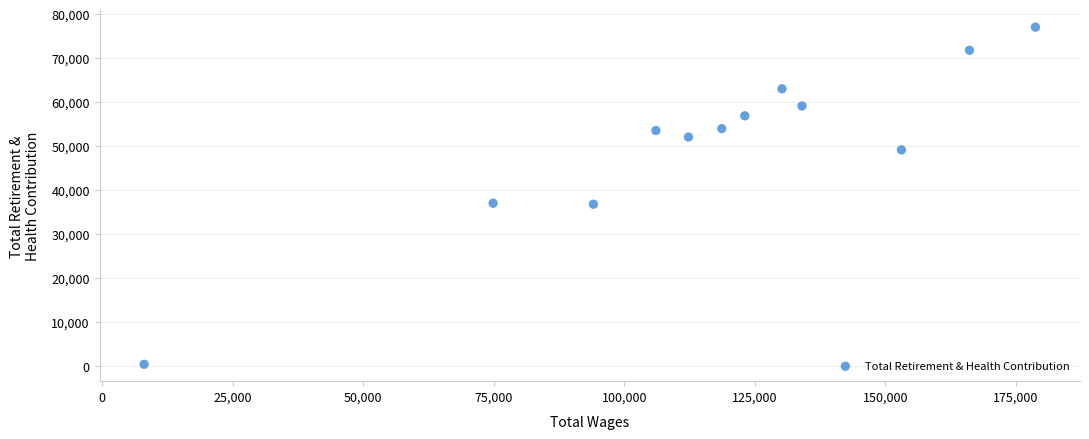

What is the average X value?

116621